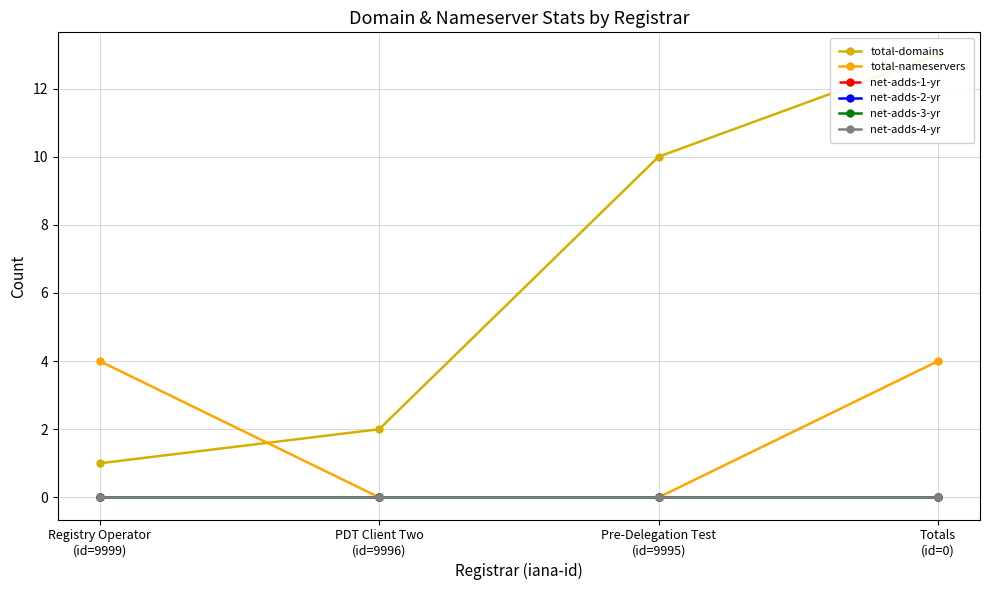

Which series has the widest spread of values?

total-domains